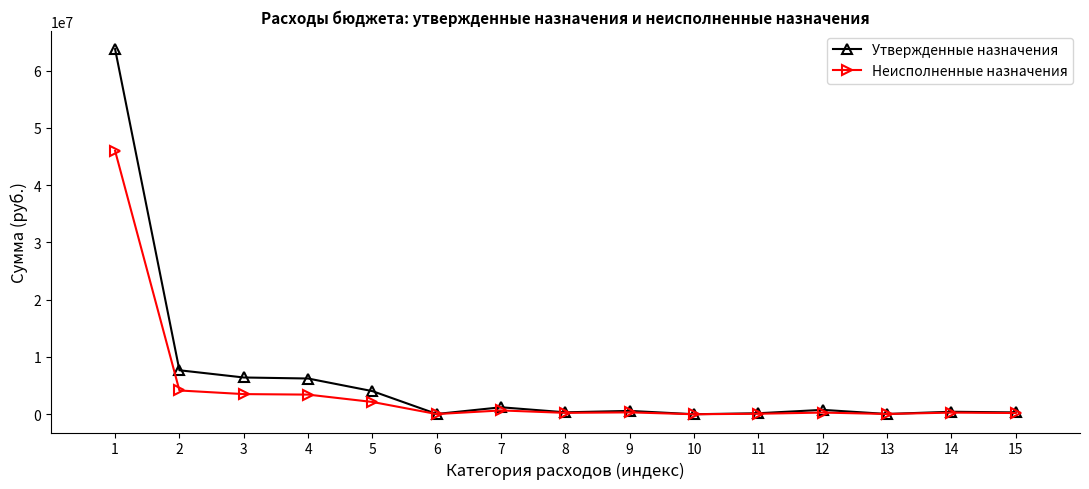

How many values in the Неисполненные назначения series are below 294729?

7